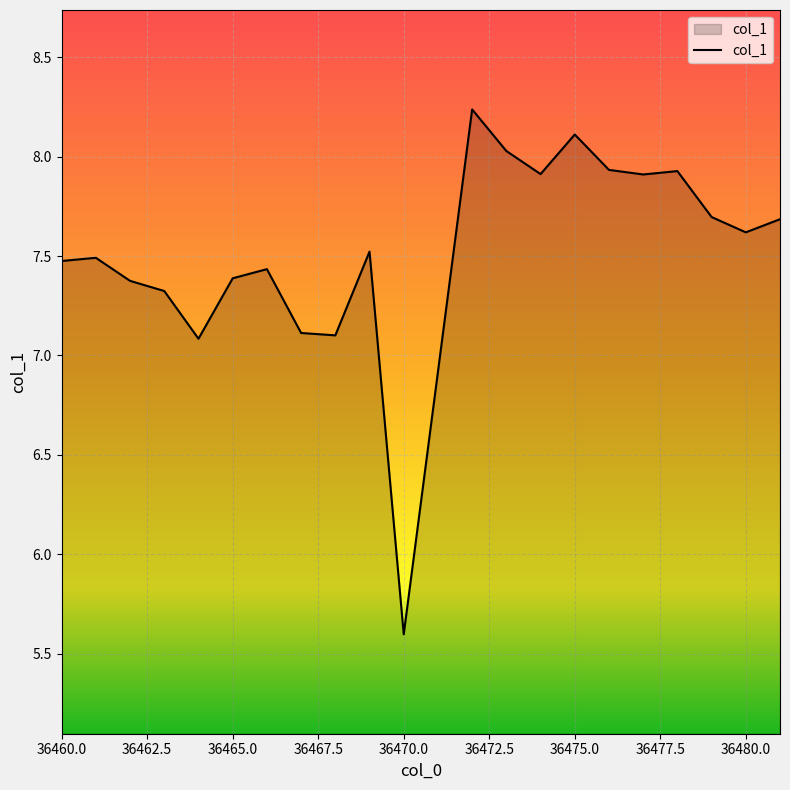

What is the minimum value shown in the chart?

5.6